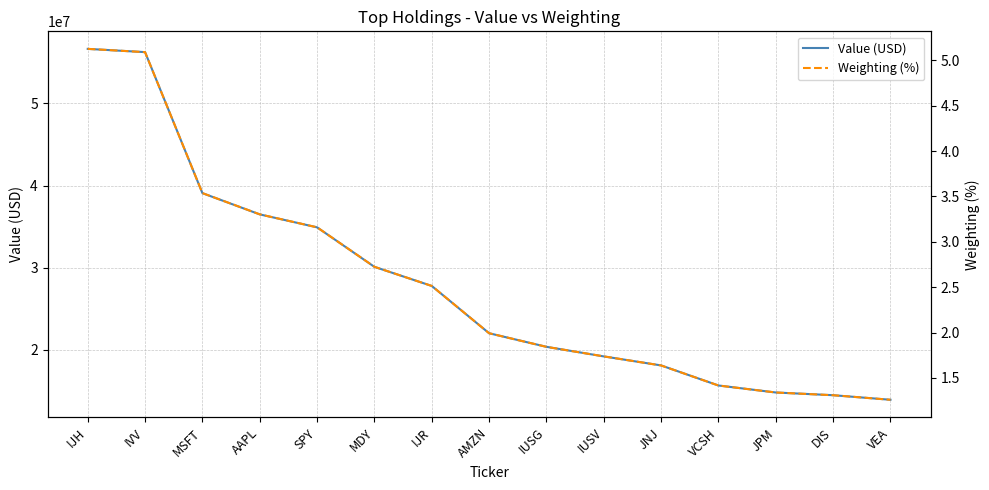

List the series in order of their overall mean, lowest first.

Weighting (%), Value (USD)